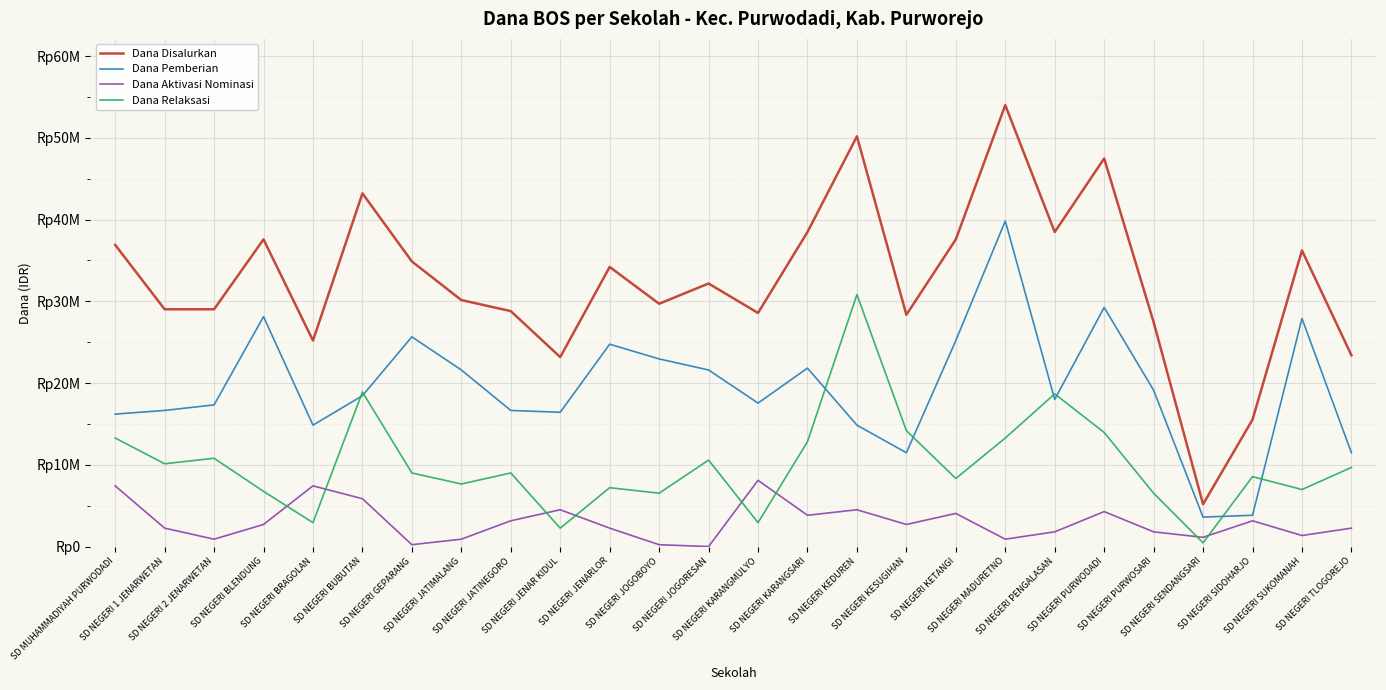

In Dana Disalurkan, how many points are higher than both neighbors (excluding endpoints)?

8